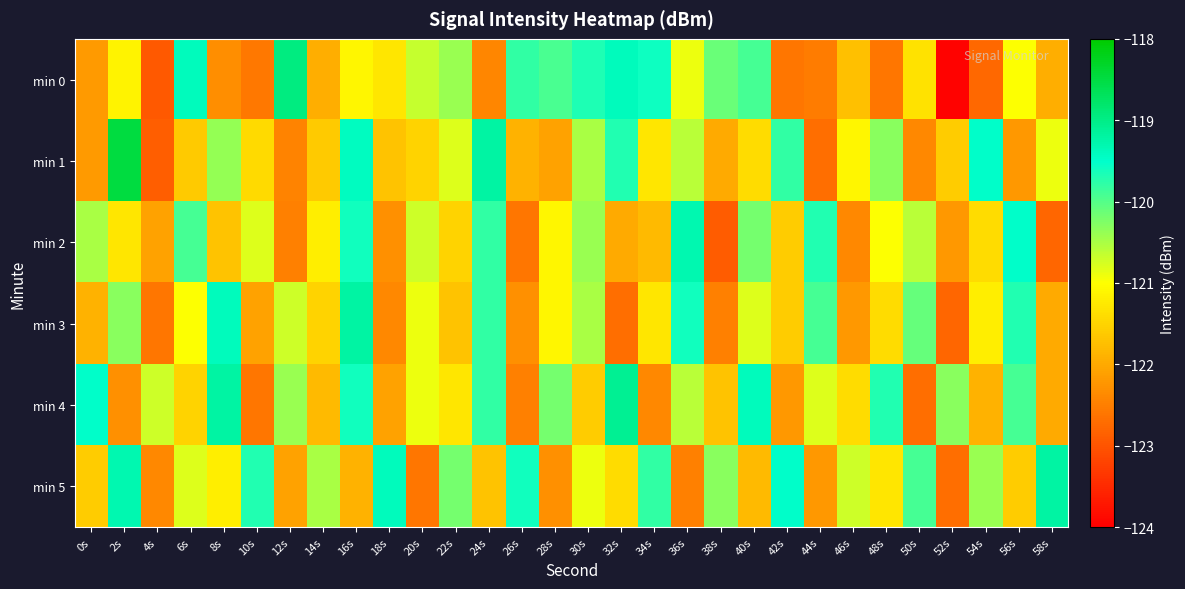

What is the difference between the highest and lowest values at 28s?

2.4